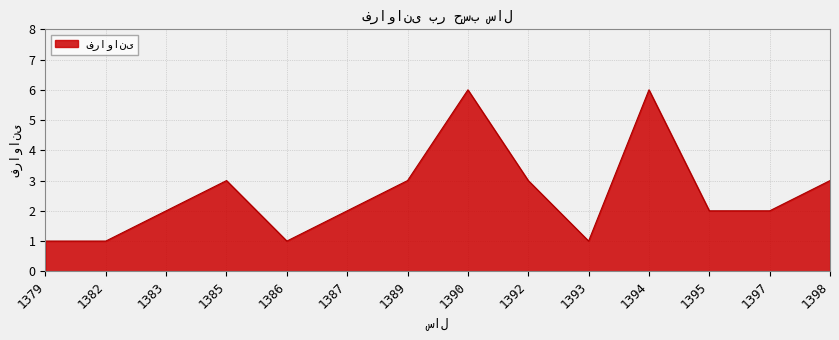

At which category does the data reach its first local peak?

1385